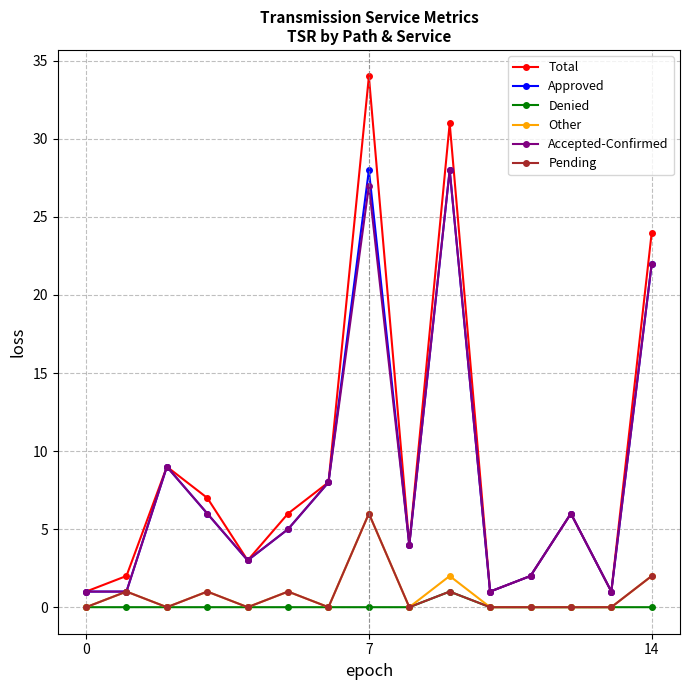

How many distinct data groups are displayed?

6